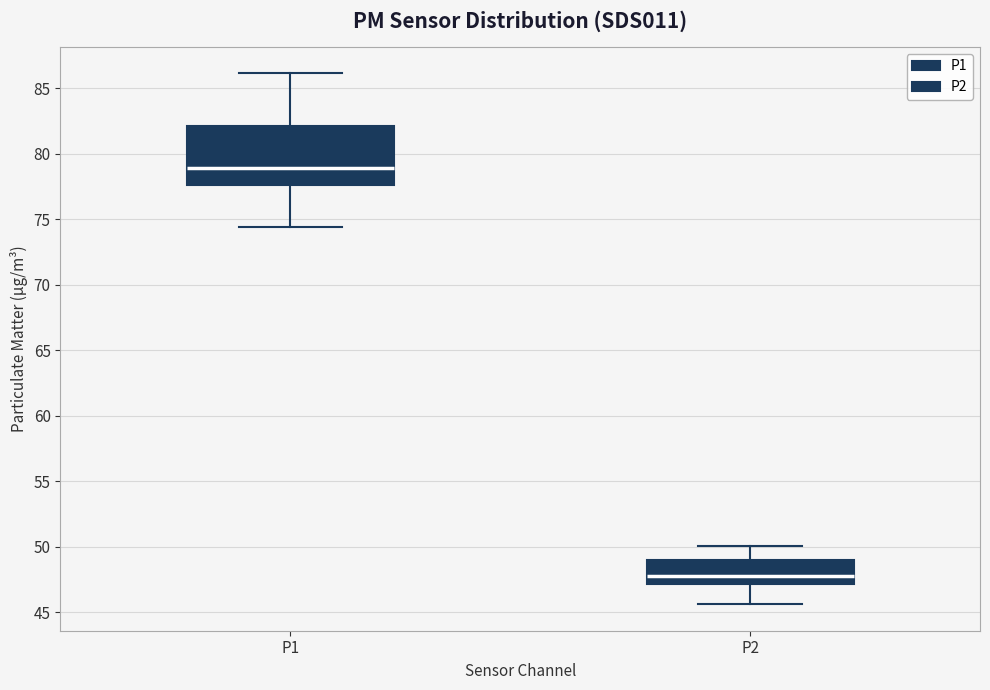

Where does the median line of the box for P1 sit on the y-axis? The values are not printed on the chart, so give them approximately, as read against the axis.

79.0